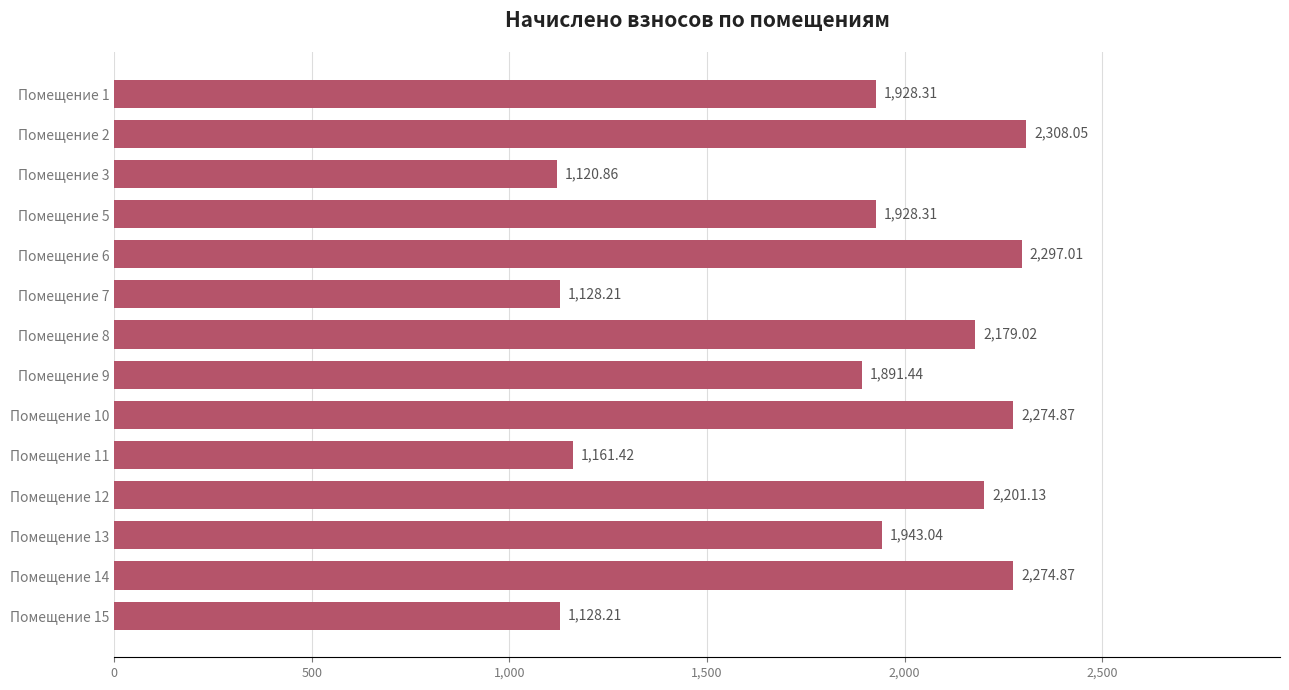

What is the sum of the values at Помещение 10 and Помещение 15?

3403.1